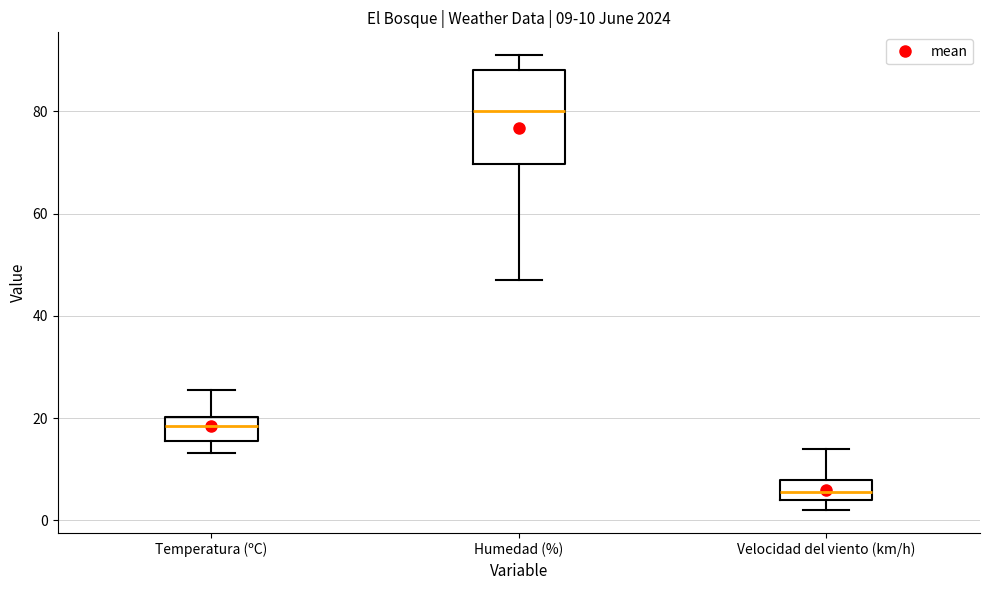

Which box is the tallest, from its lower edge to its upper edge?

Humedad (%)